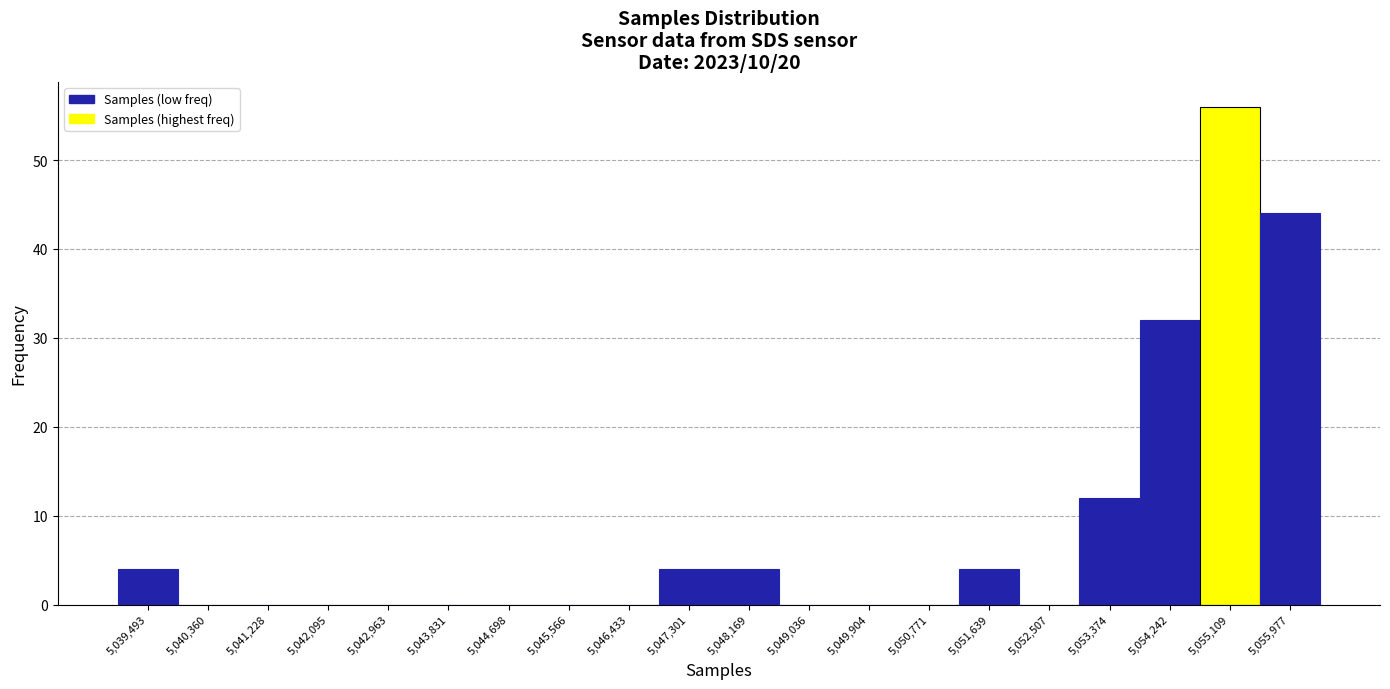

Reading left to right, list all the values displayed in this chart.

5,039,493=4	5,040,360=0	5,041,228=0	5,042,095=0	5,042,963=0	5,043,831=0	5,044,698=0	5,045,566=0	5,046,433=0	5,047,301=4	5,048,169=4	5,049,036=0	5,049,904=0	5,050,771=0	5,051,639=4	5,052,507=0	5,053,374=12	5,054,242=32	5,055,109=56	5,055,977=44